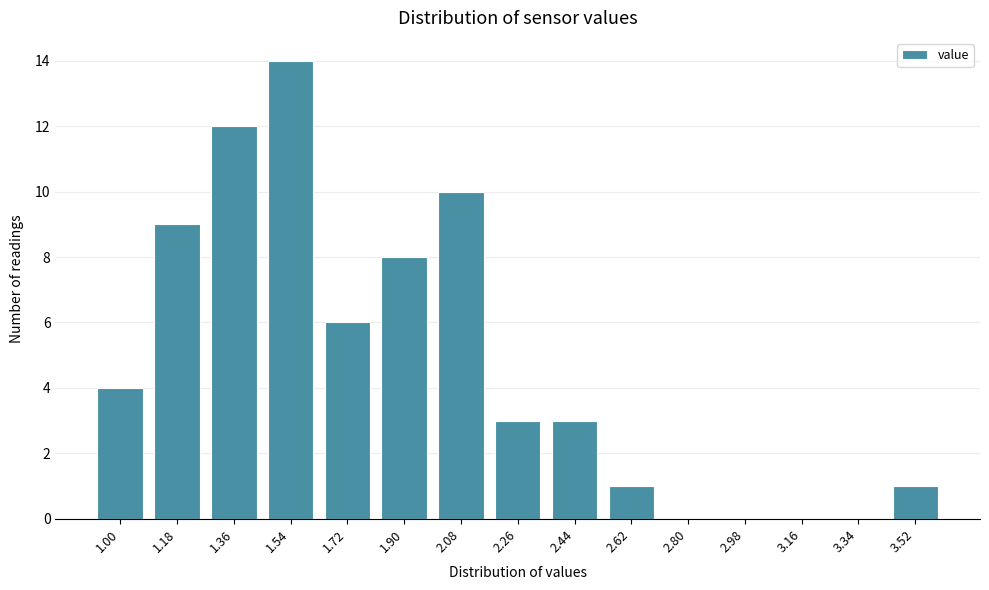

Reading right to left, list all the values displayed in this chart.

3.52=1	3.34=0	3.16=0	2.98=0	2.80=0	2.62=1	2.44=3	2.26=3	2.08=10	1.90=8	1.72=6	1.54=14	1.36=12	1.18=9	1.00=4